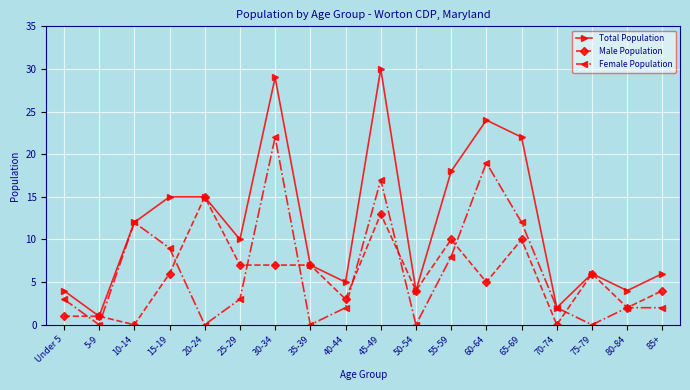

At which category does Female Population reach its first local valley?

5-9